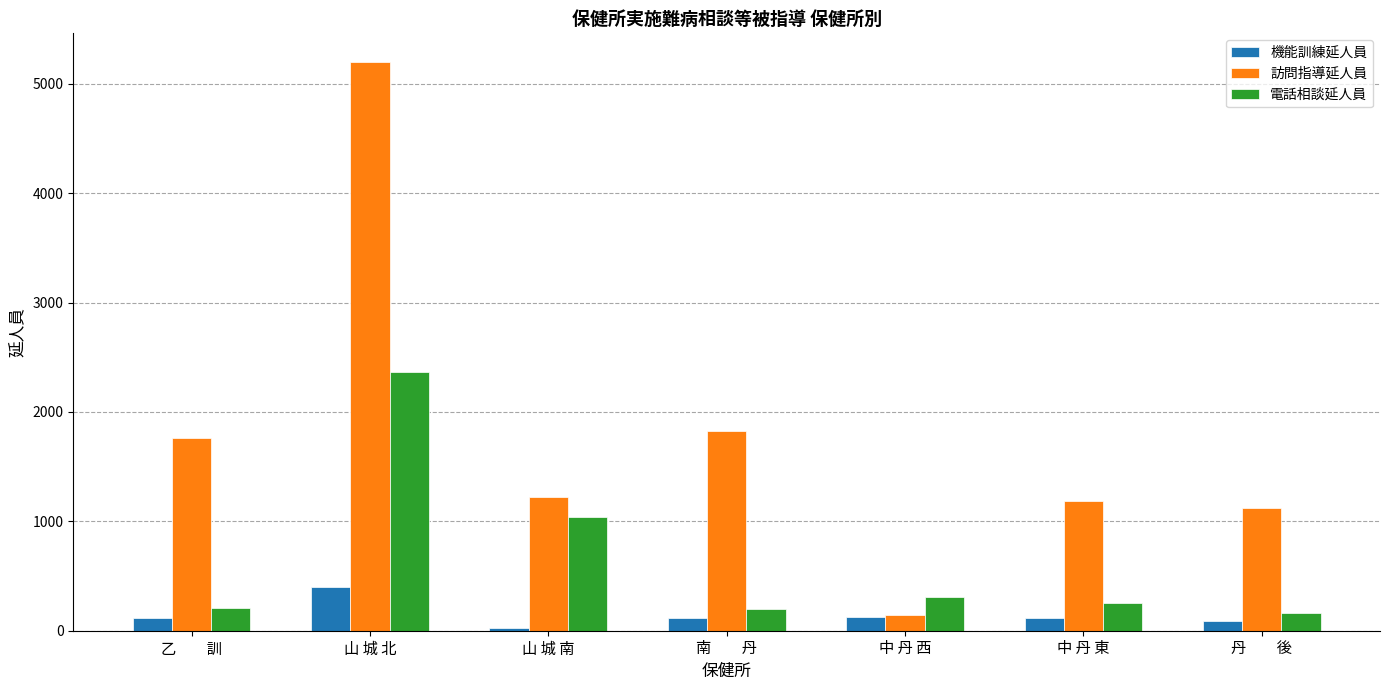

At which category is the sum across all series the highest?

山 城 北